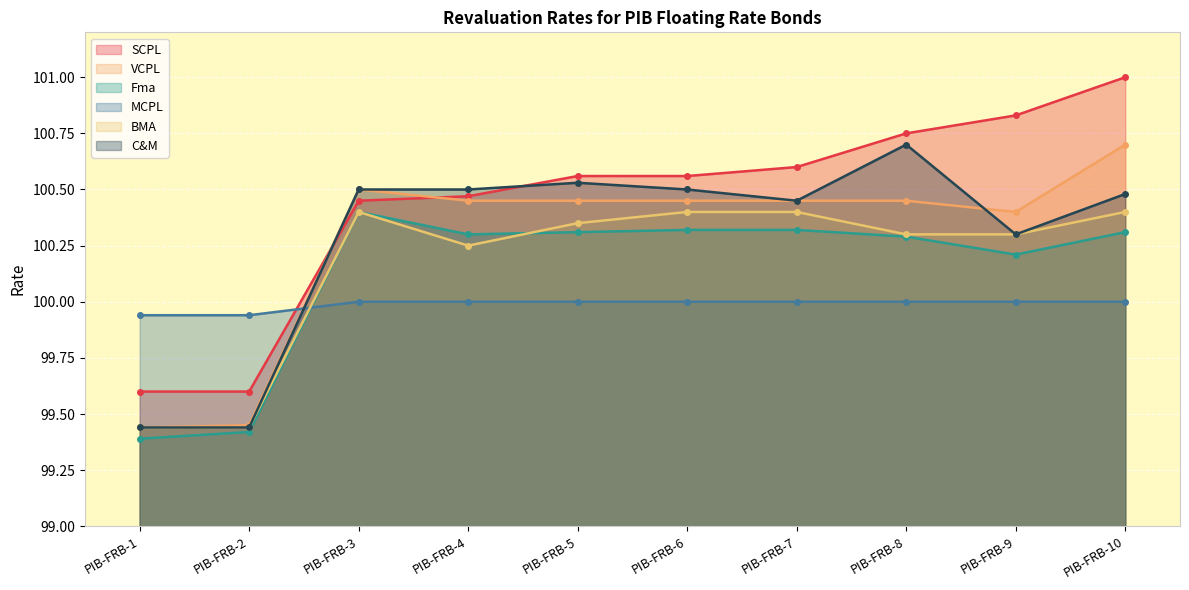

How many MCPL values are between 100 and 101?

8